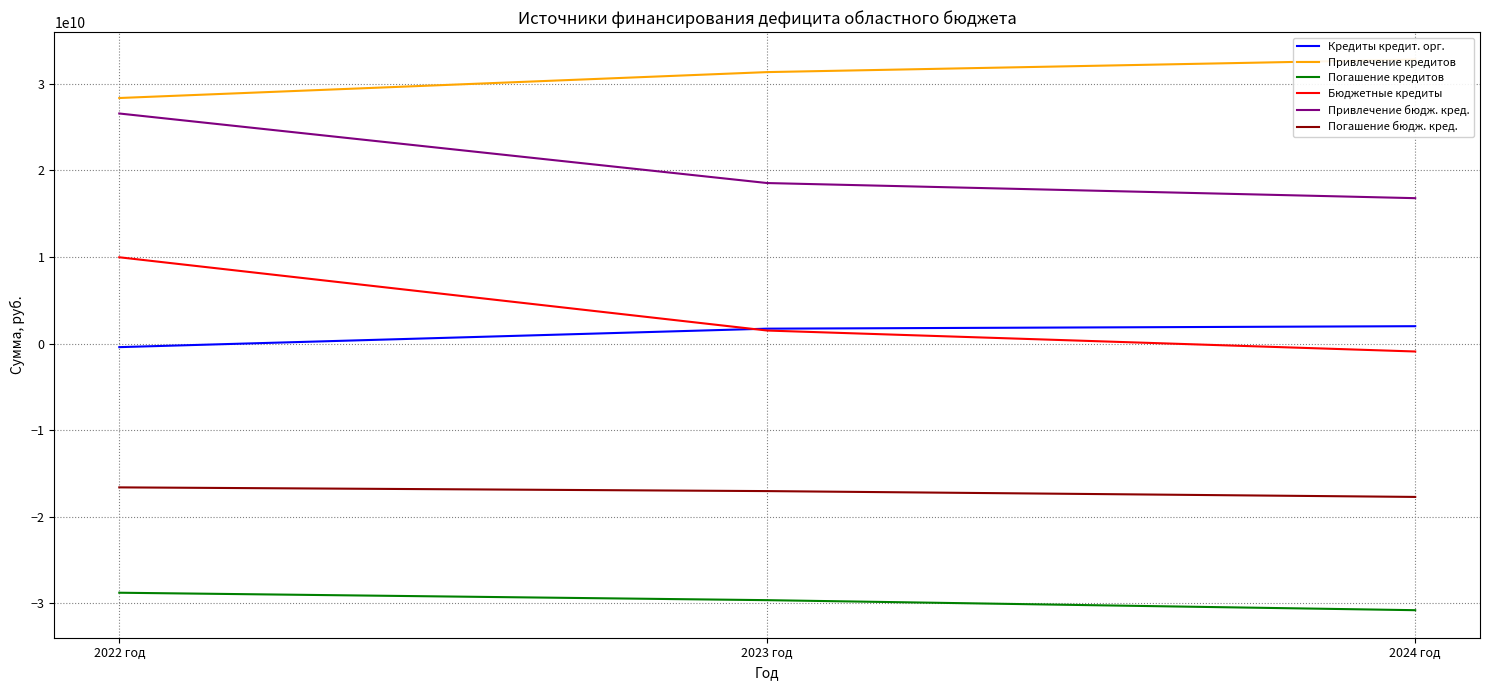

How many data points in Привлечение бюдж. кред. are less than 18549658000?

1